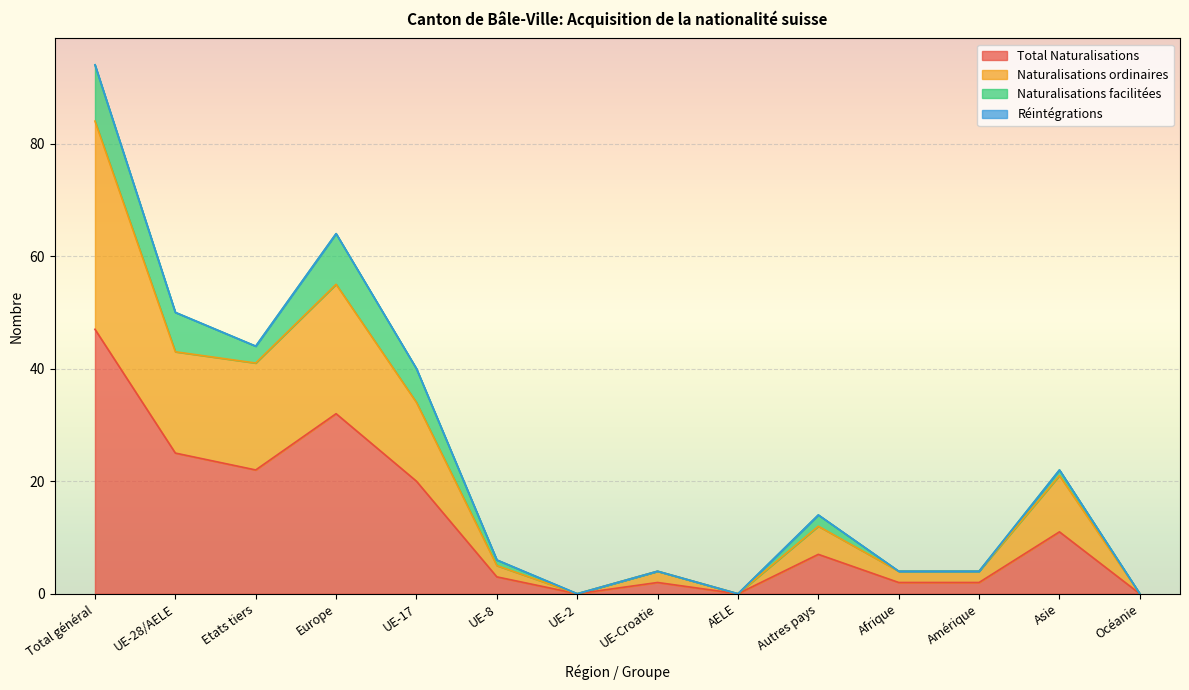

True or false: Total Naturalisations and Naturalisations ordinaires cross at least once.

False